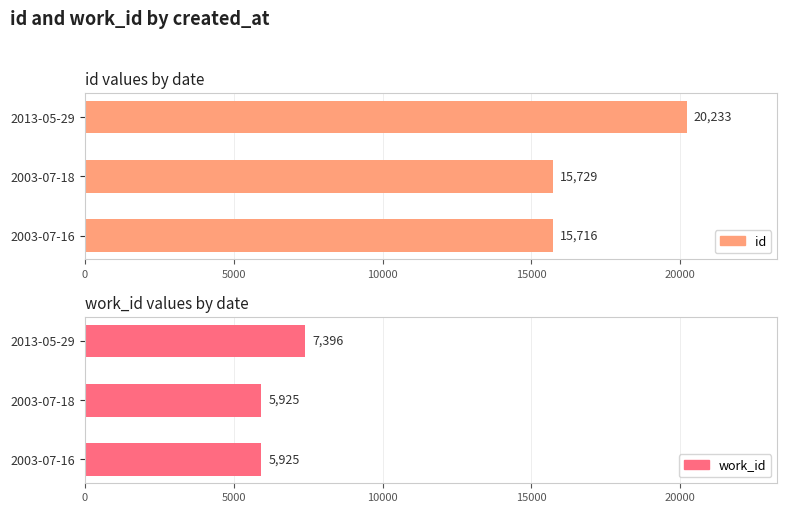

What is the value of the id bar at the 1st from the left?

15716